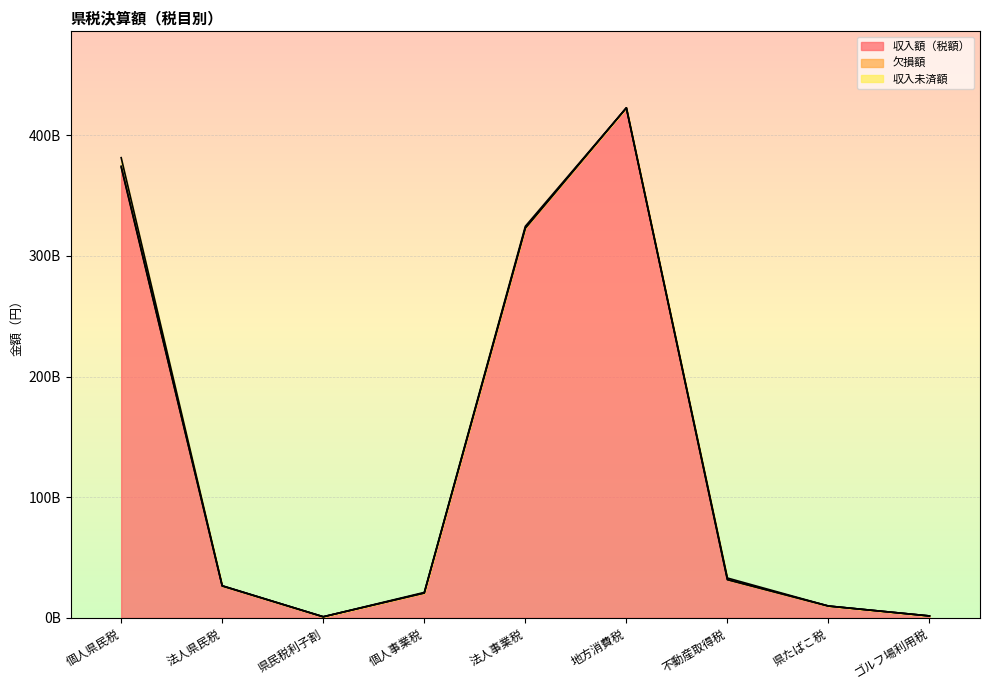

What is the difference between the maximum and minimum values in the 収入額（税額） series?

421665694364